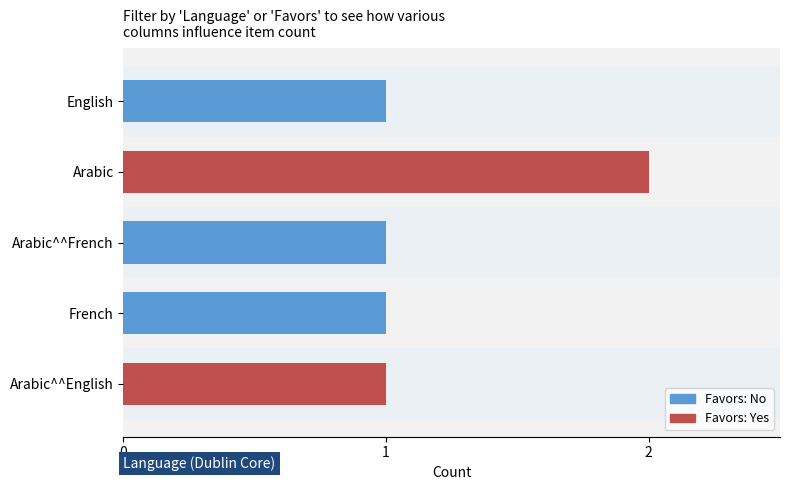

What is the maximum value shown in the chart?

2